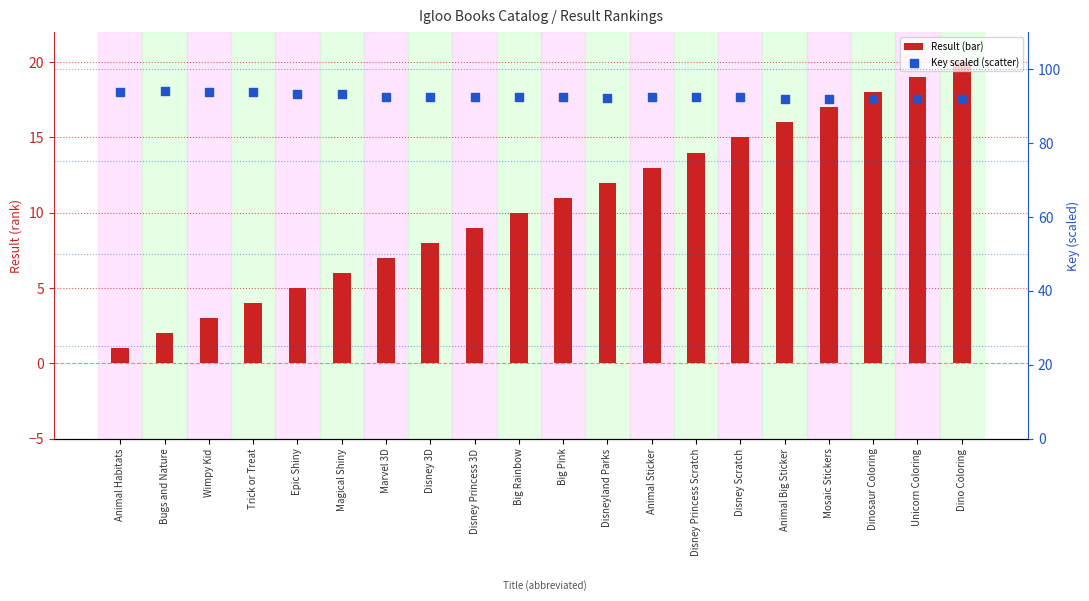

Which series has the largest total across all categories?

Key (scaled)